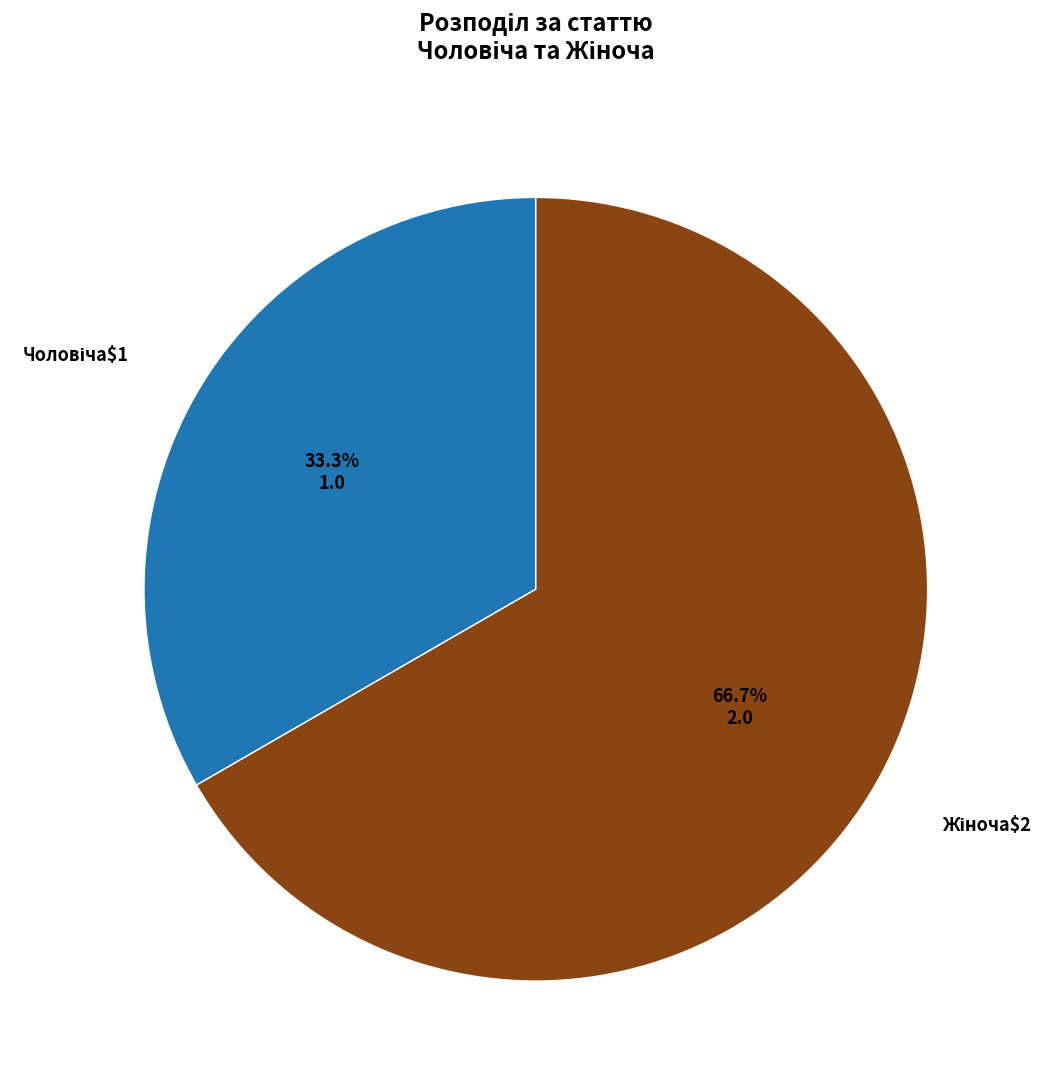

Does any single category account for the majority?

Yes